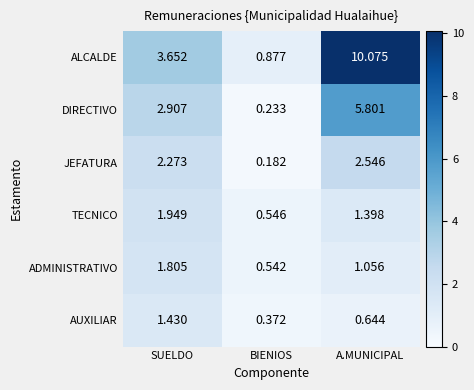

Which series has the largest total across all categories?

ALCALDE